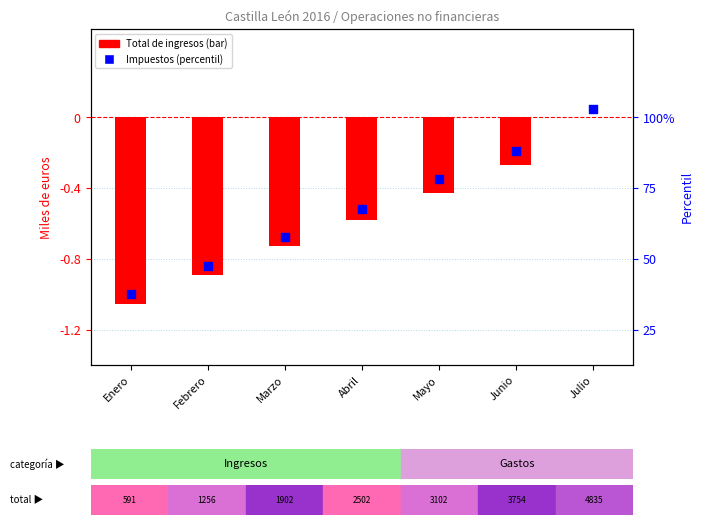

Which series has the largest total across all categories?

Impuestos